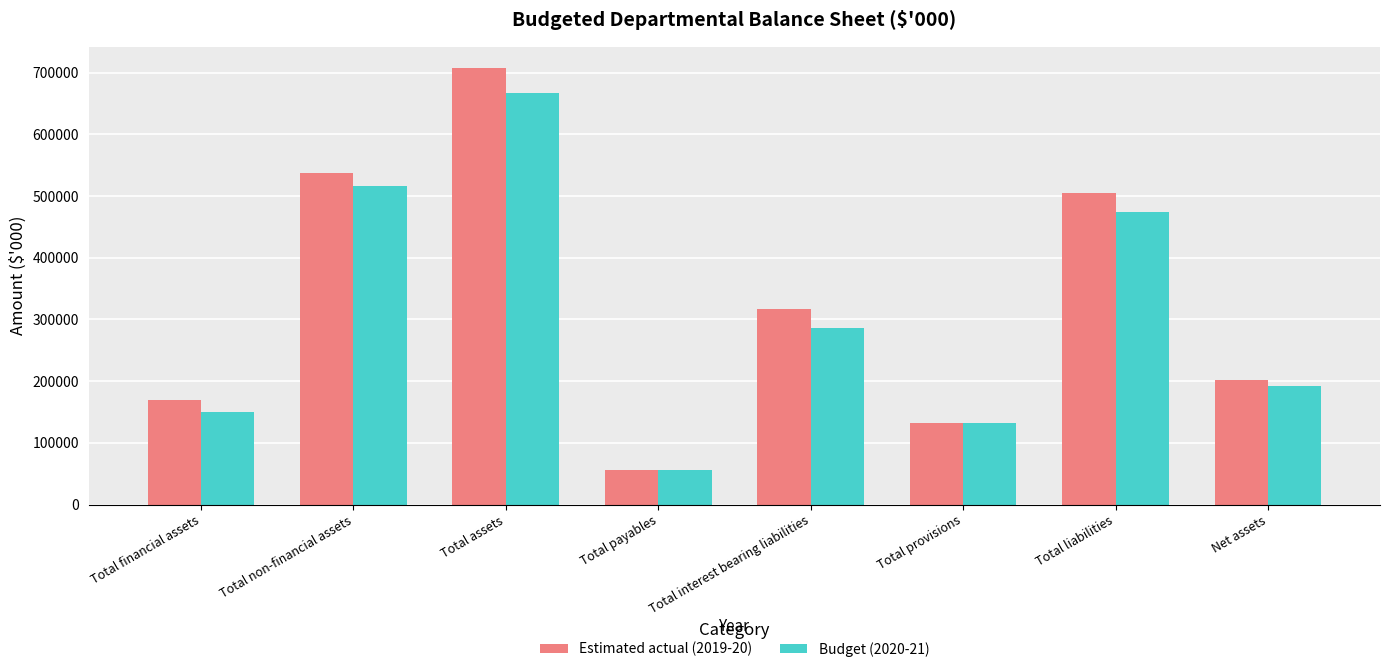

Reading left to right, transcribe all the data shown in this chart.

Estimated actual (2019-20): 169245	537642	706887	56327	316702	131749	504778	202109
Budget (2020-21): 150305	516424	666729	56327	285713	131749	473789	192940